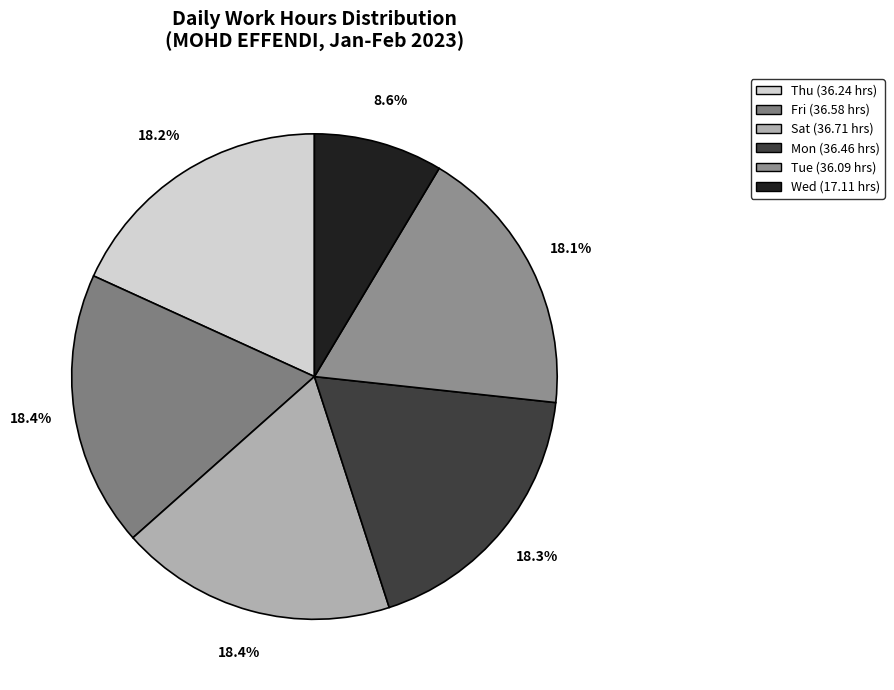

Count the number of slices in the pie.

6